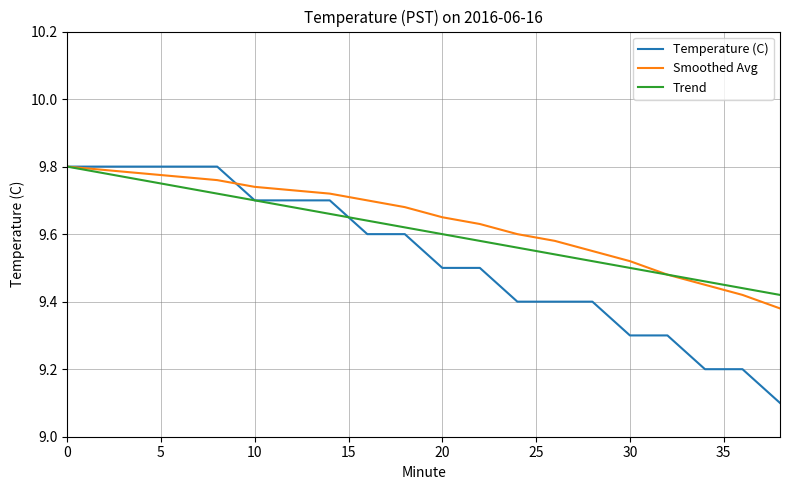

What is the minimum value shown in the chart?

9.1